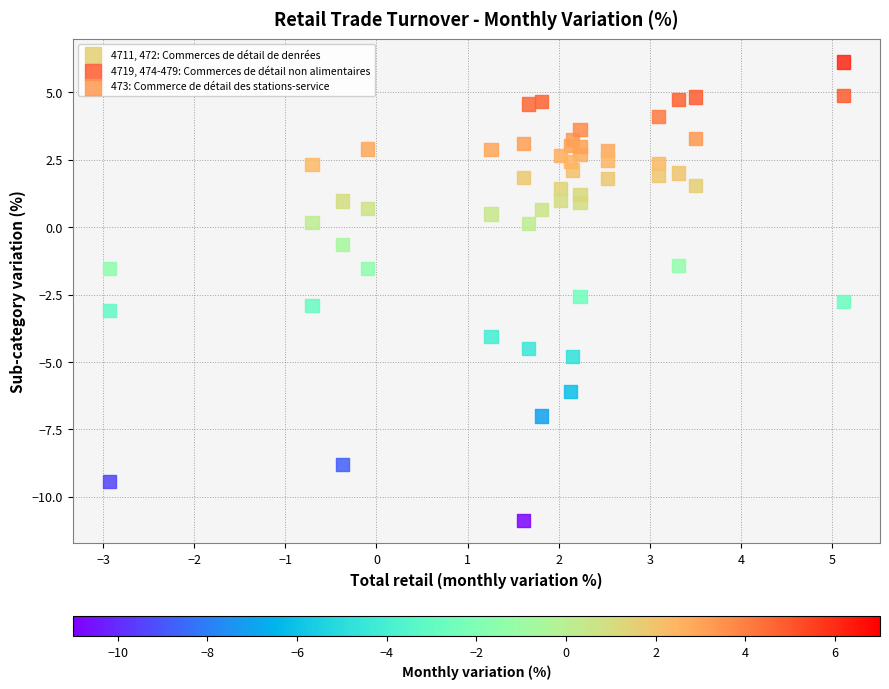

Across all data points, what is the range of X values (max minus min)?

8.0